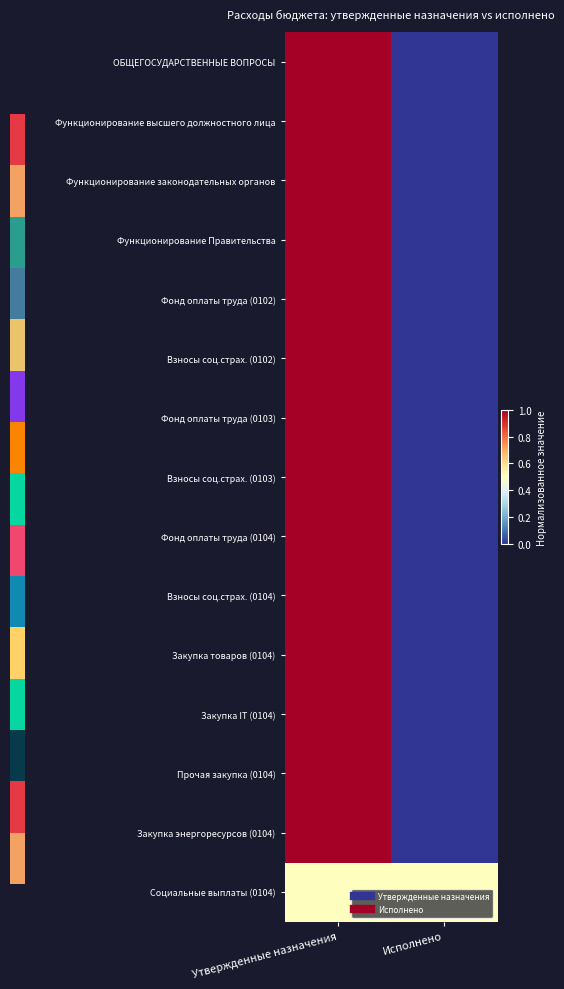

What is the maximum value shown in the chart?

1.0